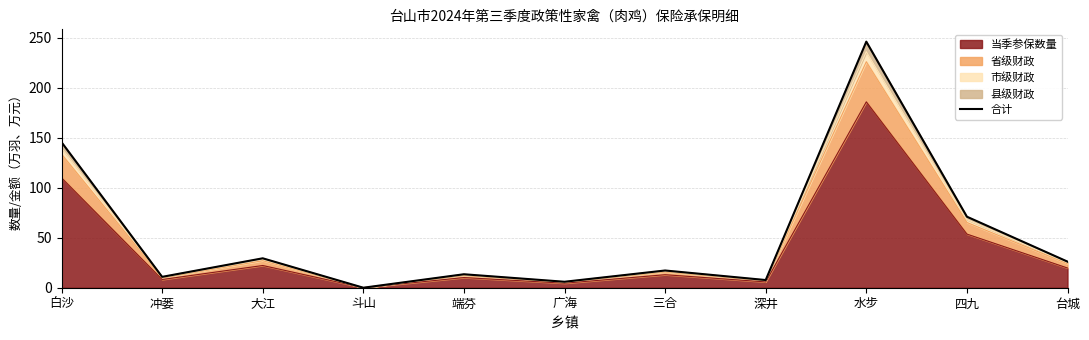

List the labels in order of value, smallest first.

斗山, 广海, 深井, 冲蒌, 端芬, 三合, 台城, 大江, 四九, 白沙, 水步